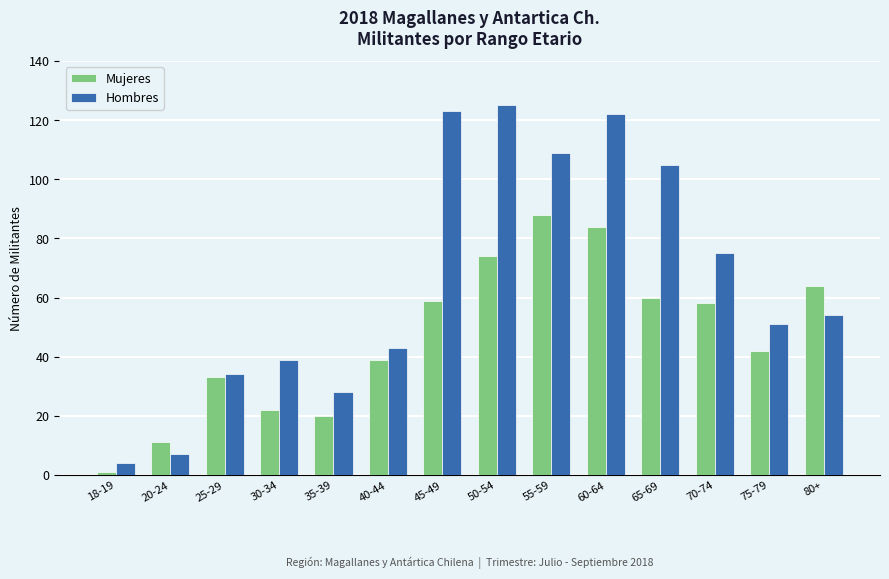

Is the value of Hombres at 55-59 greater than the value of Mujeres at 45-49?

Yes